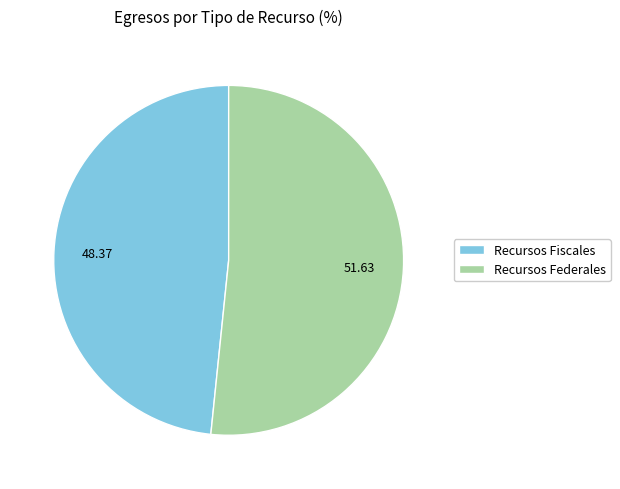

Rank the categories by value from highest to lowest.

Recursos Federales, Recursos Fiscales